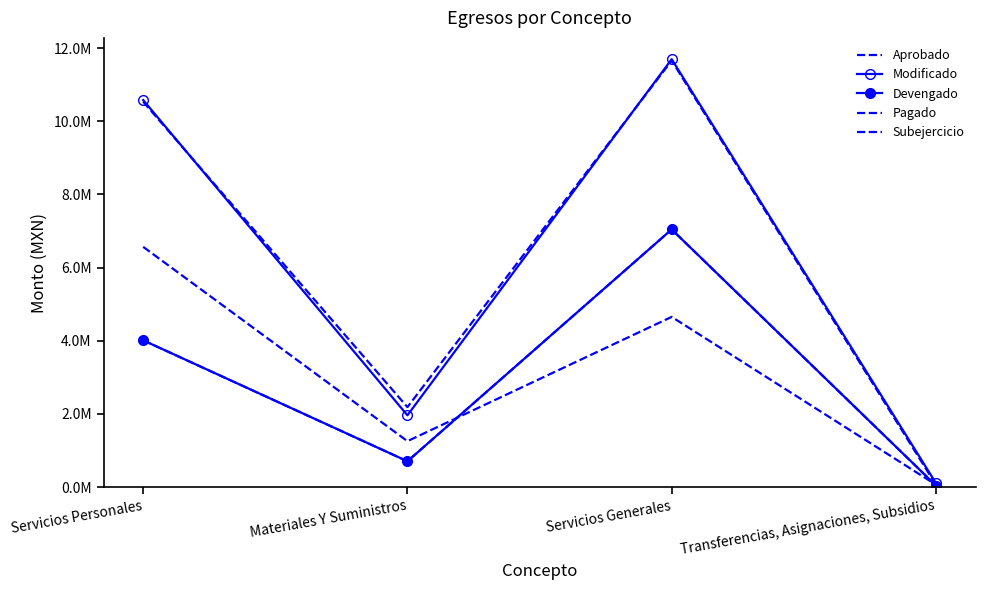

True or false: Aprobado has more than 1 interior local peaks.

False